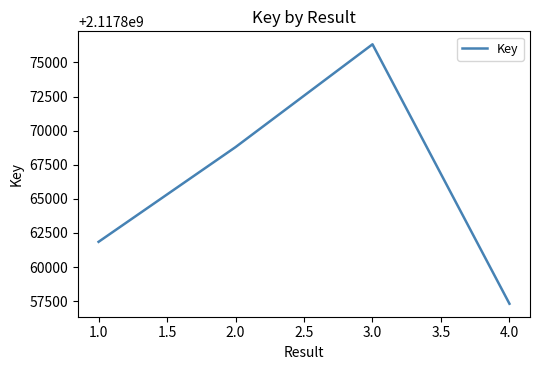

How many lines are shown in the chart?

1